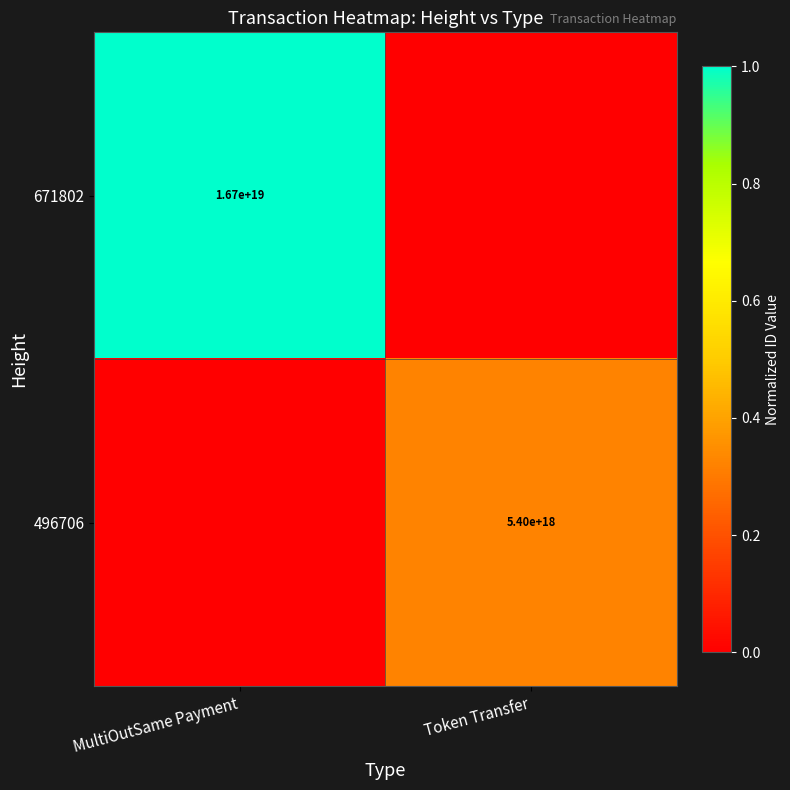

Between MultiOutSame Payment and Token Transfer, which is larger?

MultiOutSame Payment